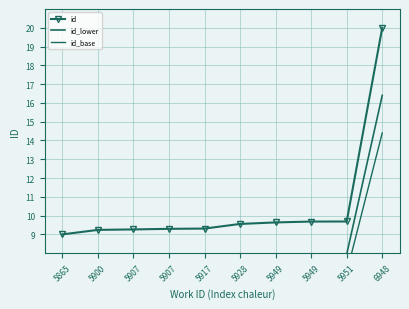

Reading right to left, list all the values displayed in this chart.

id: 6948=20.0	5951=9.7	5949=9.7	5949=9.6	5928=9.6	5917=9.3	5907=9.3	5907=9.3	5900=9.2	5865=9.0
id_lower: 6948=16.4	5951=7.9	5949=7.9	5949=7.9	5928=7.8	5917=7.6	5907=7.6	5907=7.6	5900=7.6	5865=7.4
id_base: 6948=14.4	5951=7.0	5949=7.0	5949=6.9	5928=6.9	5917=6.7	5907=6.7	5907=6.7	5900=6.7	5865=6.5